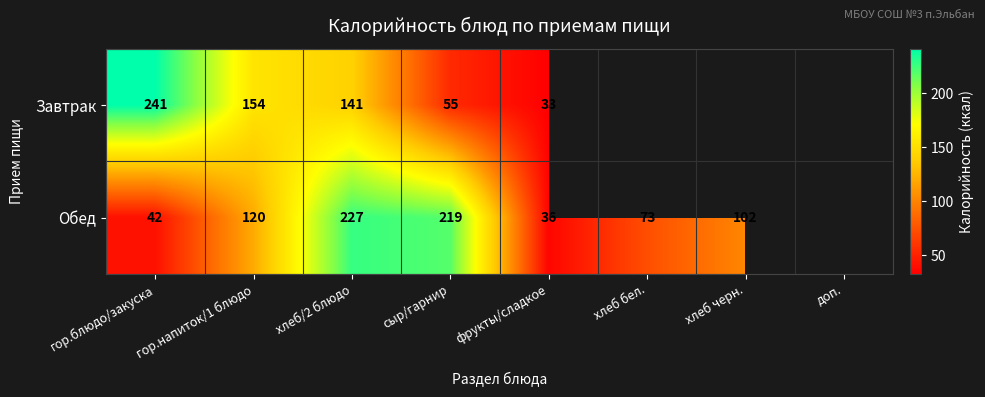

What is the difference between the Завтрак values at гор.напиток/1 блюдо and сыр/гарнир?

99